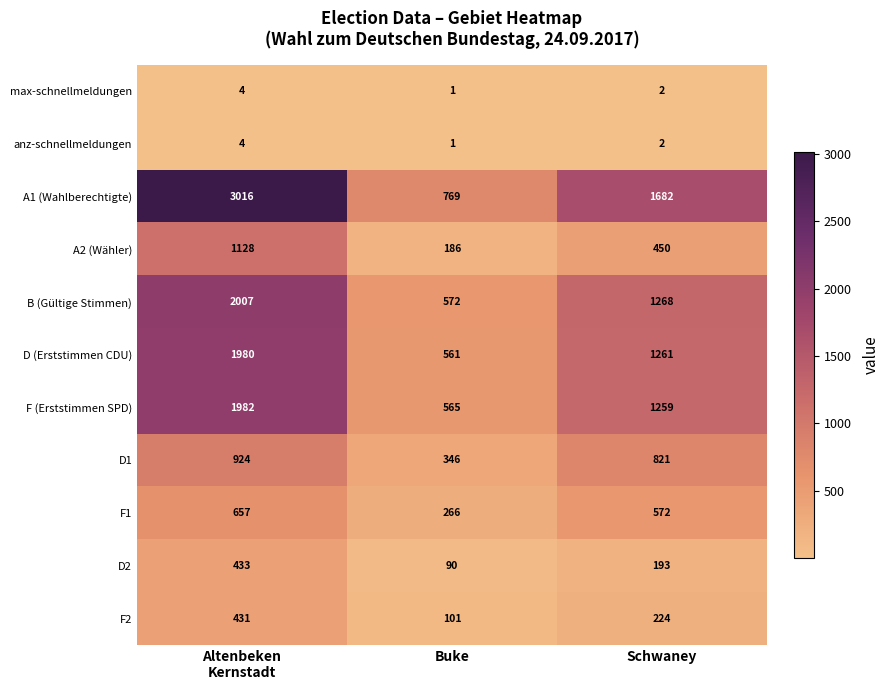

Is it true that anz-schnellmeldungen equals 0 at Buke?

False